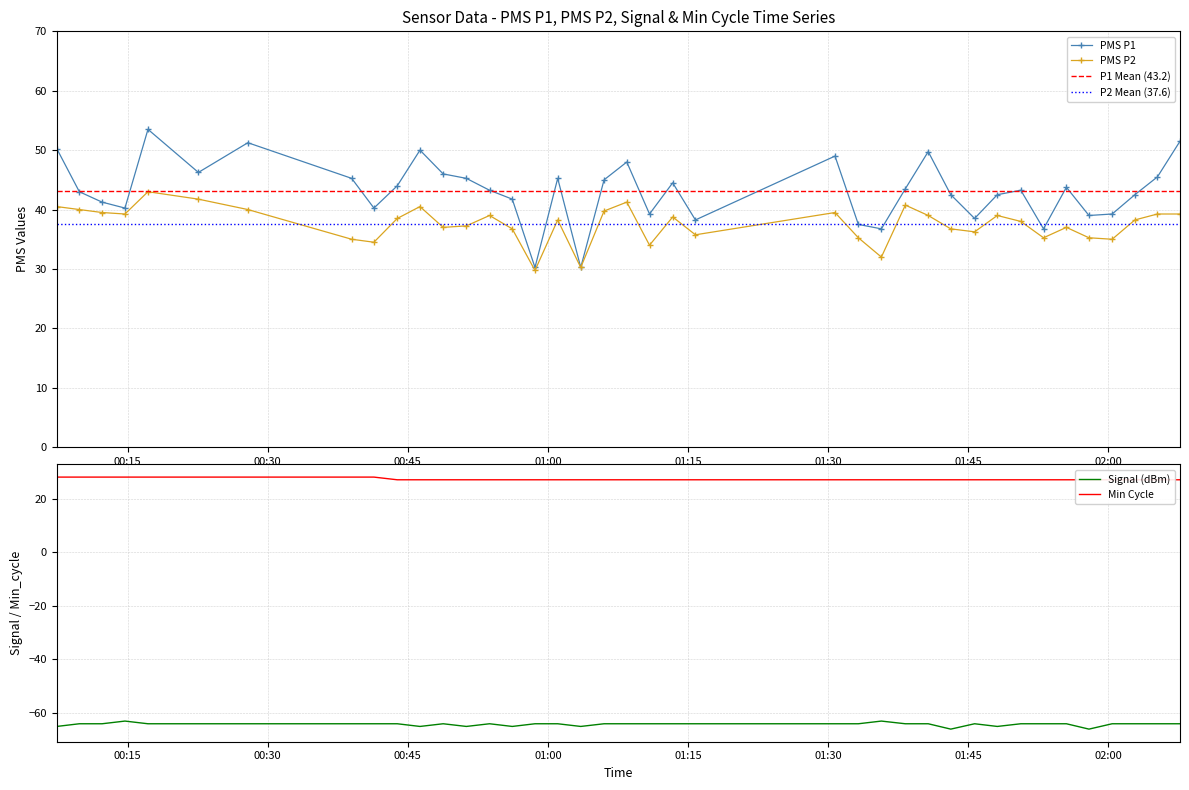

What is the minimum value for PMS P2?

29.8